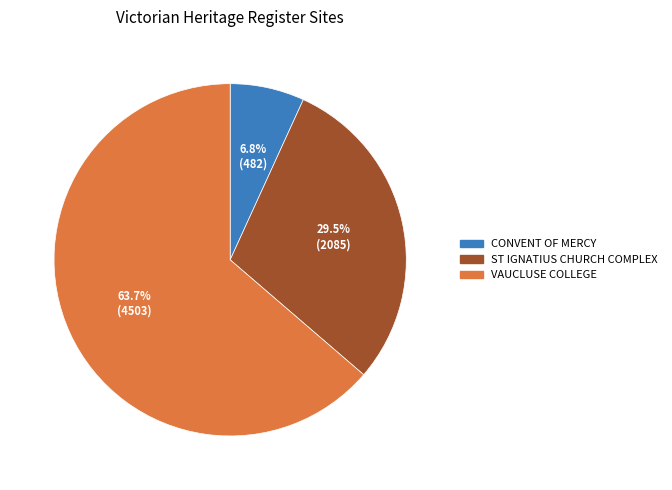

Does any single category account for the majority?

Yes